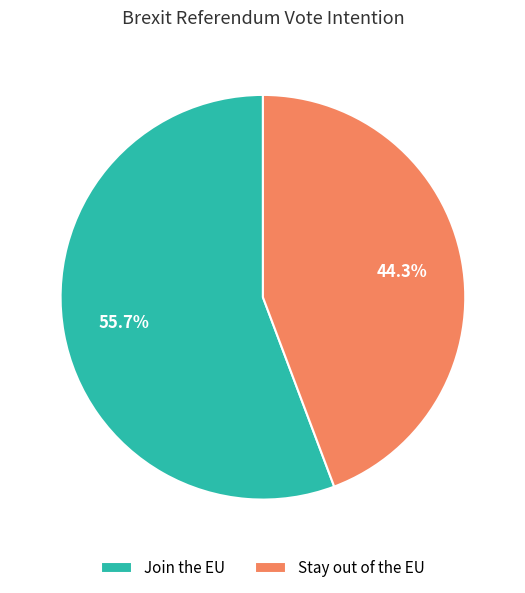

How many slices are in this pie chart?

2